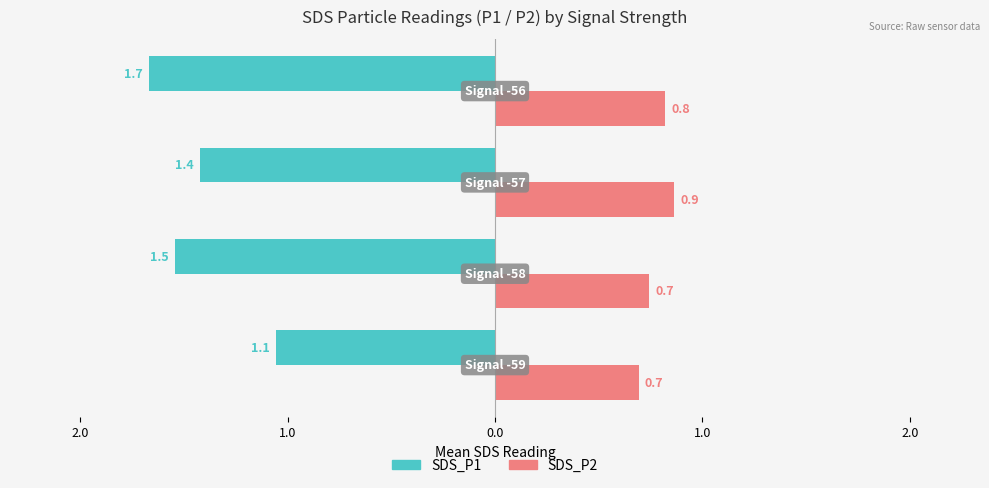

Reading right to left, list all the values displayed in this chart.

SDS_P1: 0.0=-1.7	1.0=-1.4	2.0=-1.5	3.0=-1.1
SDS_P2: 0.0=0.8	1.0=0.9	2.0=0.7	3.0=0.7